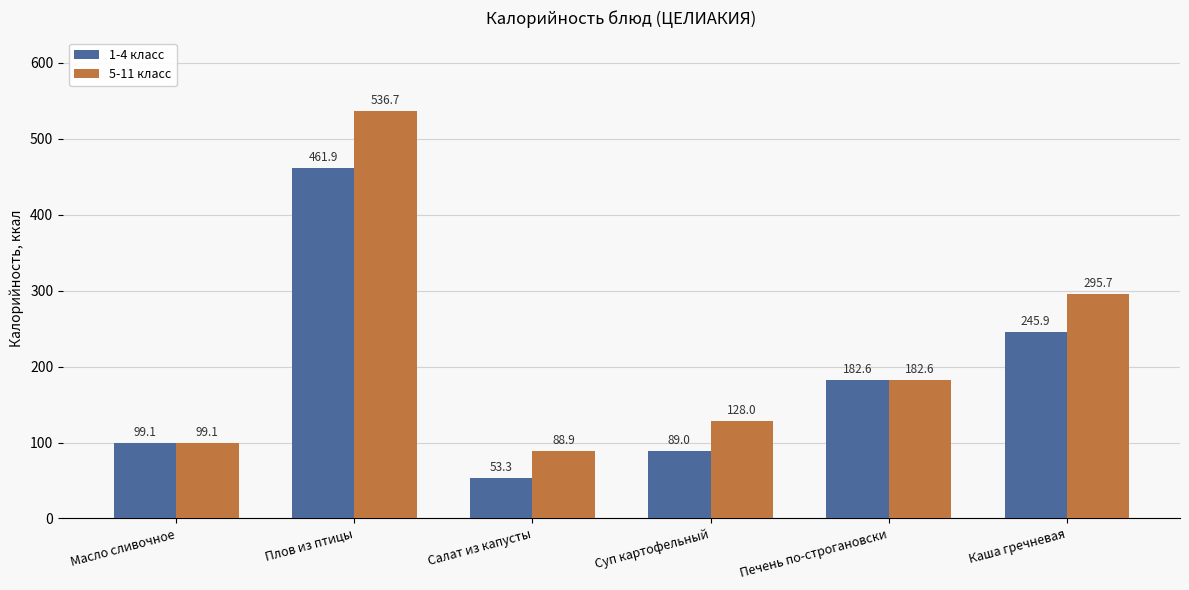

List the series in order of their peak value, highest first.

5-11 класс, 1-4 класс